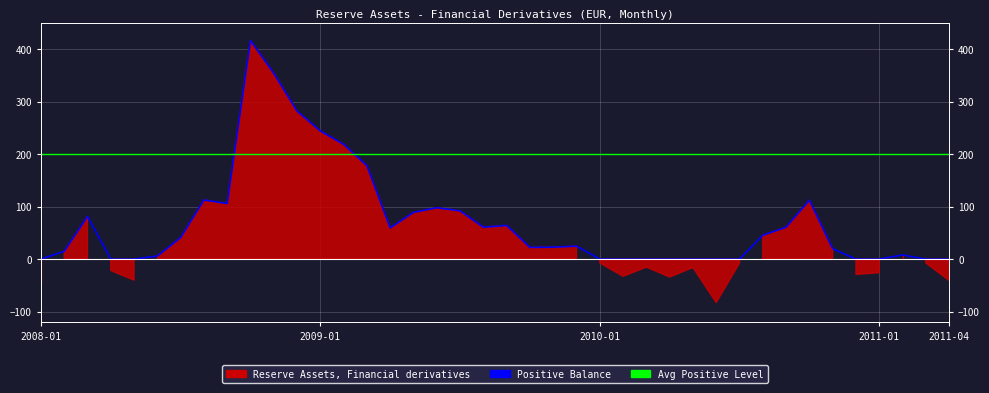

What is the value of the 14th point from the left?

218.8